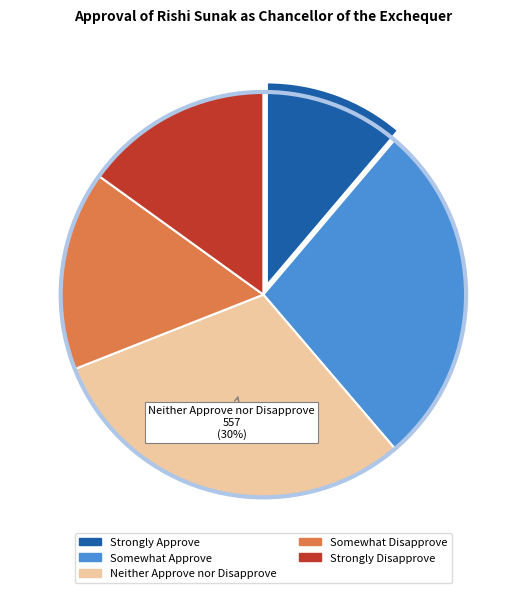

Between Neither Approve nor Disapprove and Strongly Disapprove, which is larger?

Neither Approve nor Disapprove